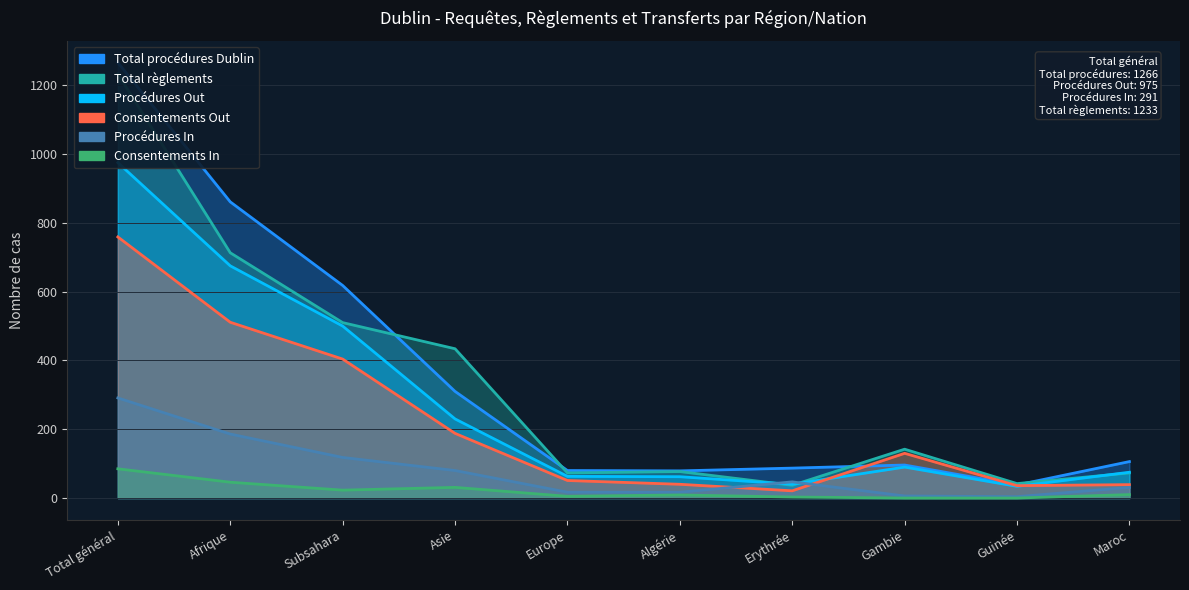

True or false: Total procédures Dublin and Procédures In cross at least once.

False